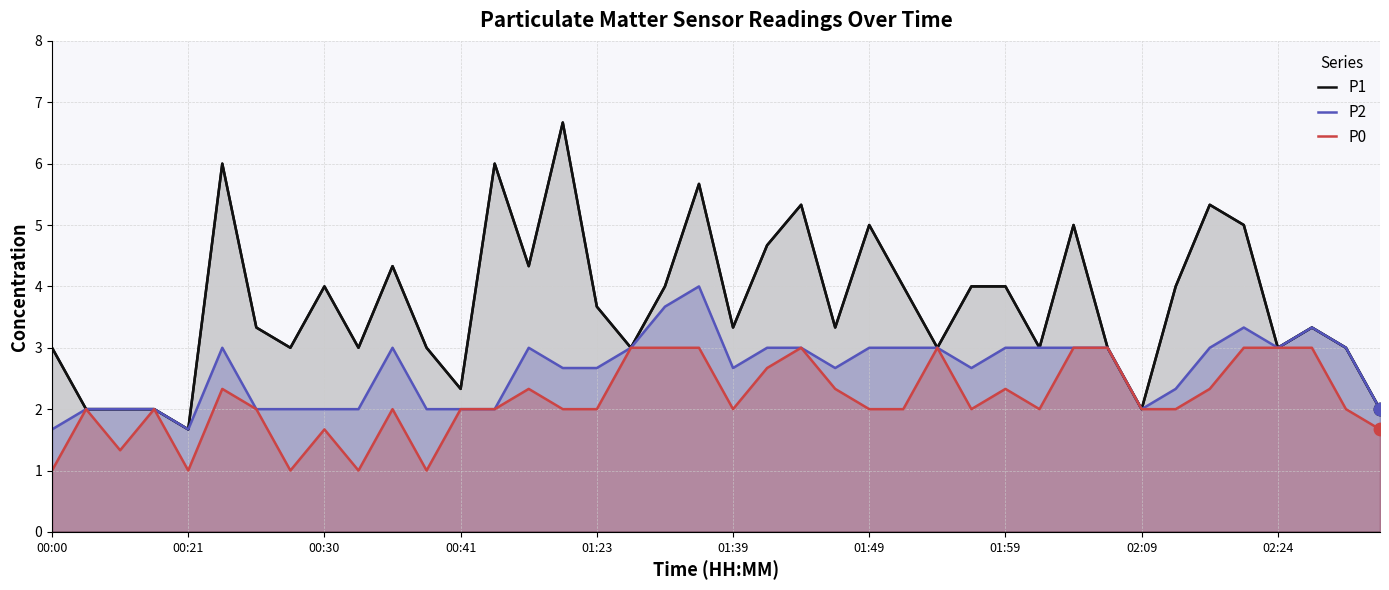

What are all the series names shown in the legend?

P1, P2, P0